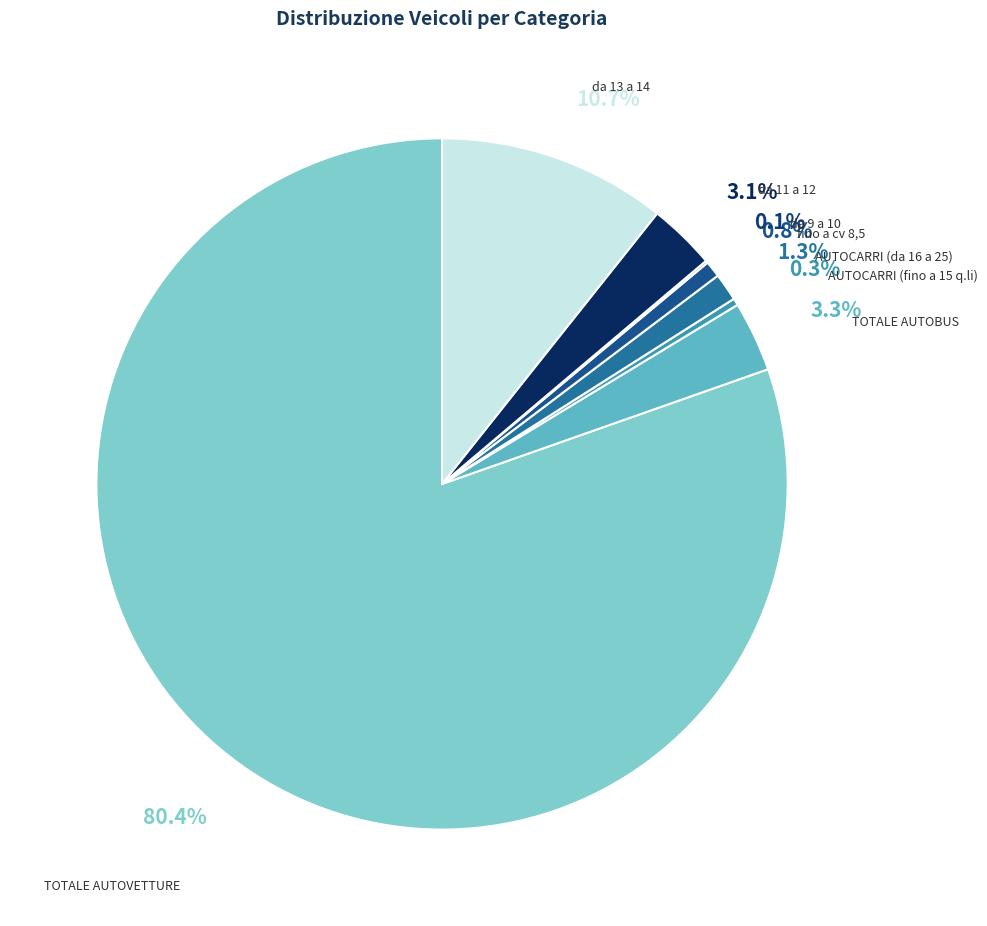

To the nearest percent, what is the difference between the TOTALE AUTOVETTURE and fino a cv 8,5 slice percentages?

80%